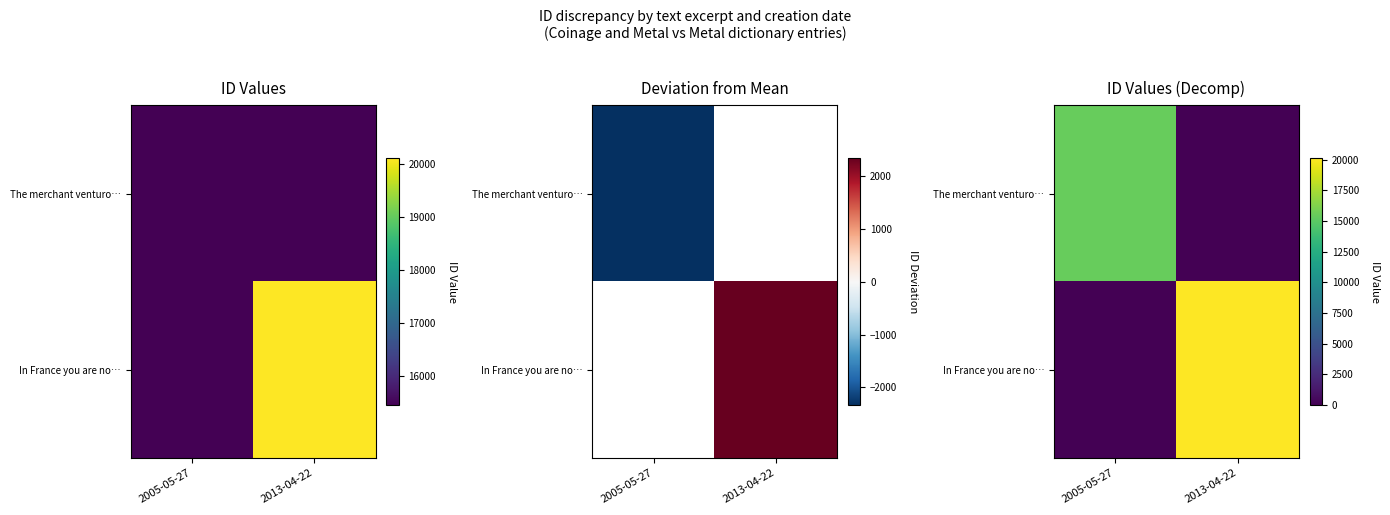

At which label does The merchant venturo… reach its peak?

2005-05-27